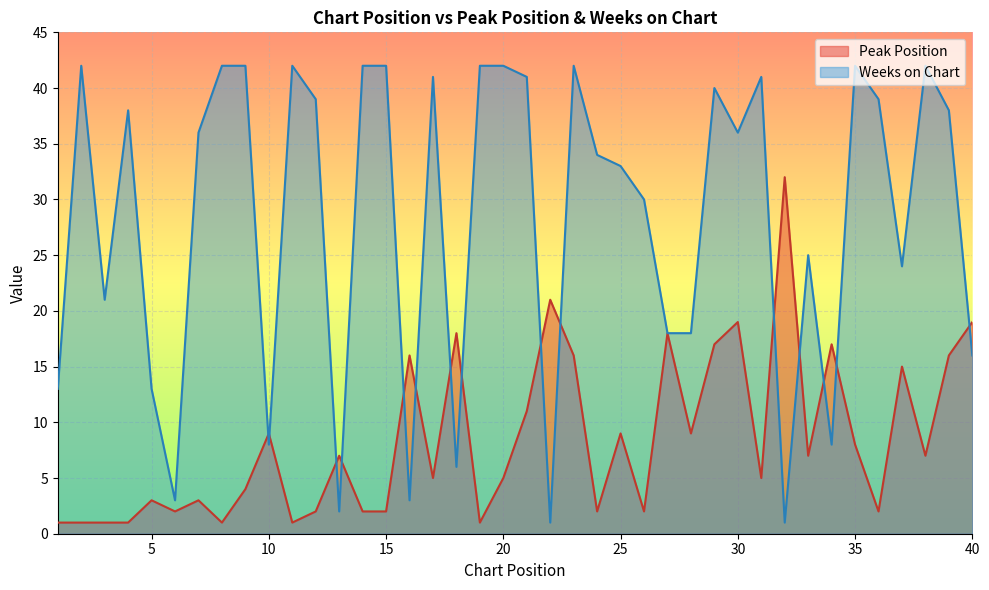

Reading left to right, transcribe all the data shown in this chart.

Peak Position: 1	1	1	1	3	2	3	1	4	9	1	2	7	2	2	16	5	18	1	5	11	21	16	2	9	2	18	9	17	19	5	32	7	17	8	2	15	7	16	19
Weeks on Chart: 13	42	21	38	13	3	36	42	42	8	42	39	2	42	42	3	41	6	42	42	41	1	42	34	33	30	18	18	40	36	41	1	25	8	42	39	24	42	38	16